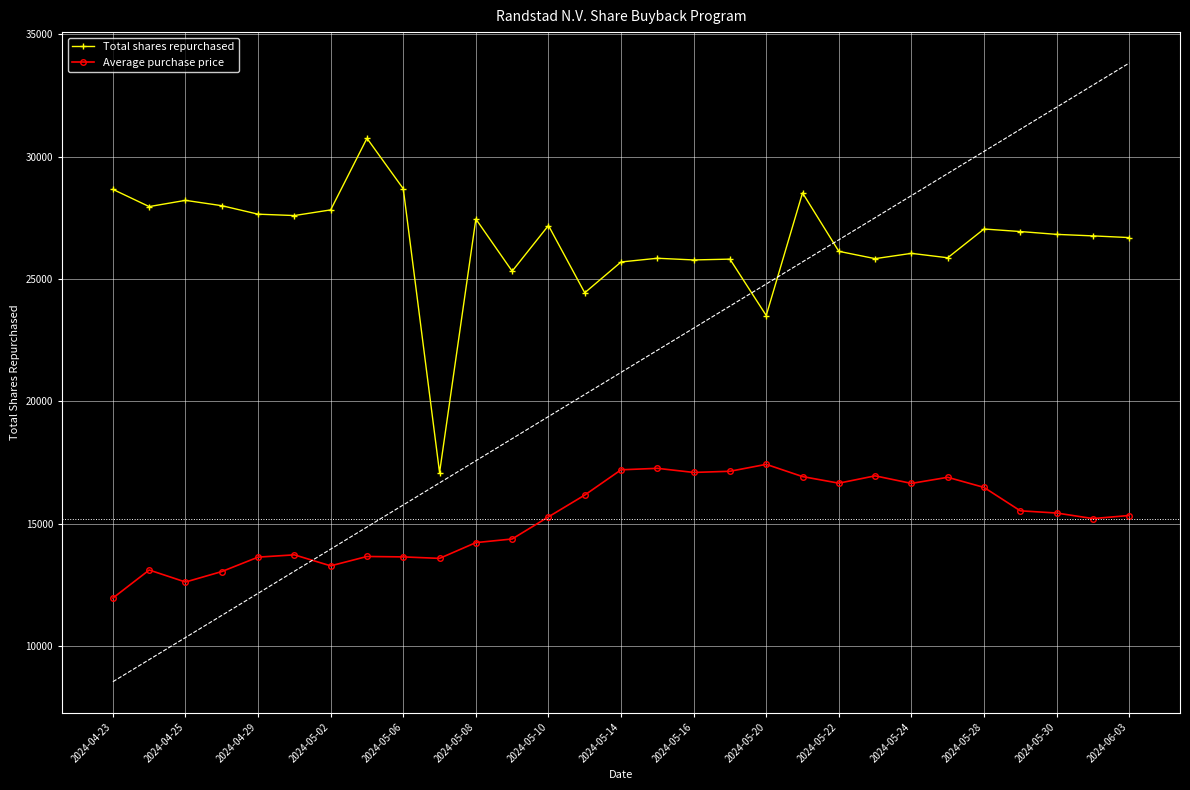

What is the maximum value for Total shares repurchased?

30752.0